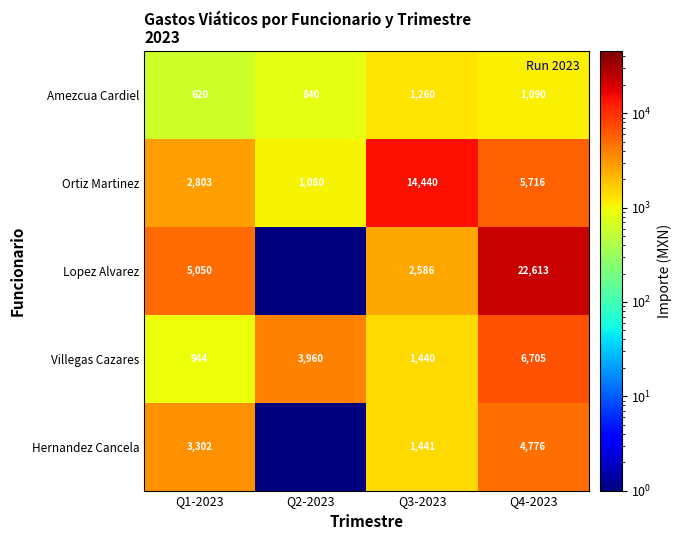

True or false: Villegas Cazares has a value of 1440.0 at Q3-2023.

True